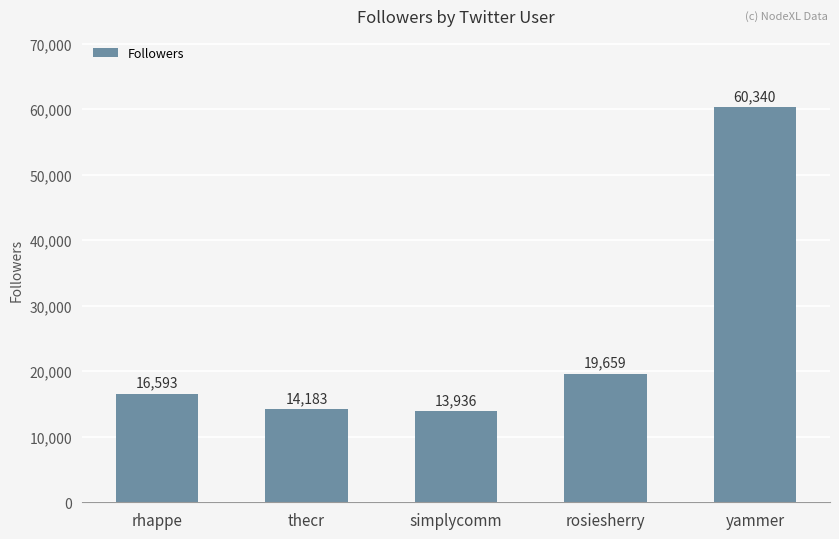

What is the difference between the maximum and minimum values?

46404